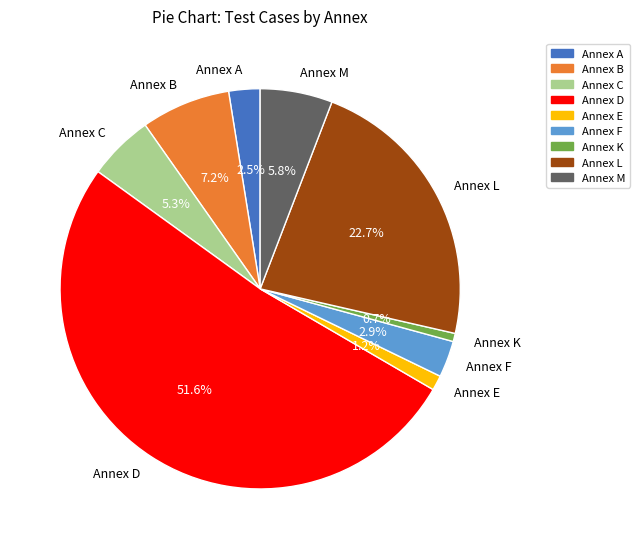

What percentage is NOT represented by Annex B?

92.8%